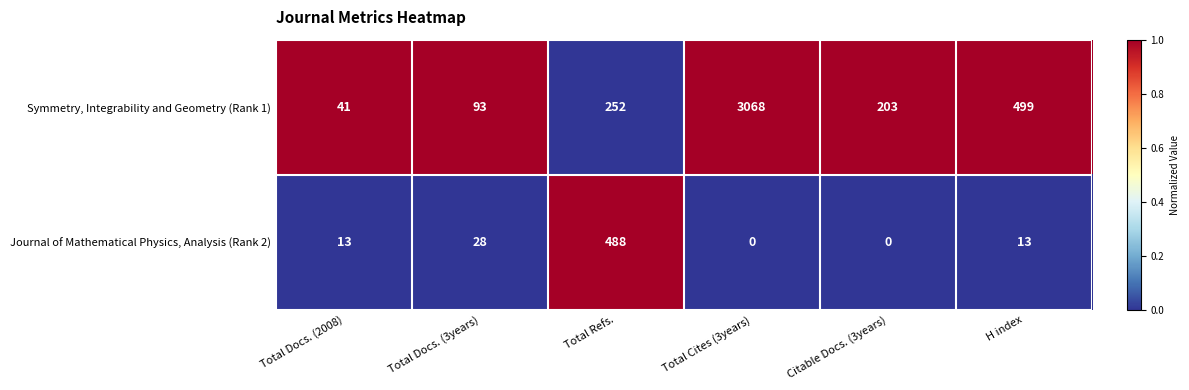

Reading left to right, what are all the values shown in this chart?

Symmetry, Integrability and Geometry (Rank 1): 41	93	252	3068	203	499
Journal of Mathematical Physics, Analysis (Rank 2): 13	28	488	0	0	13